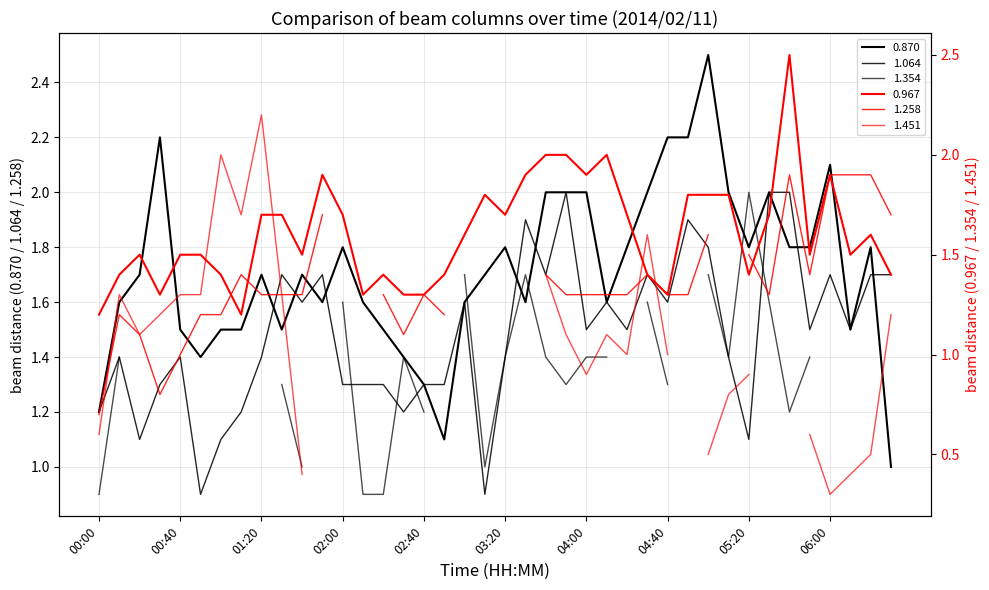

What is the difference between the second highest and second lowest values in the 0.870 series?

1.1